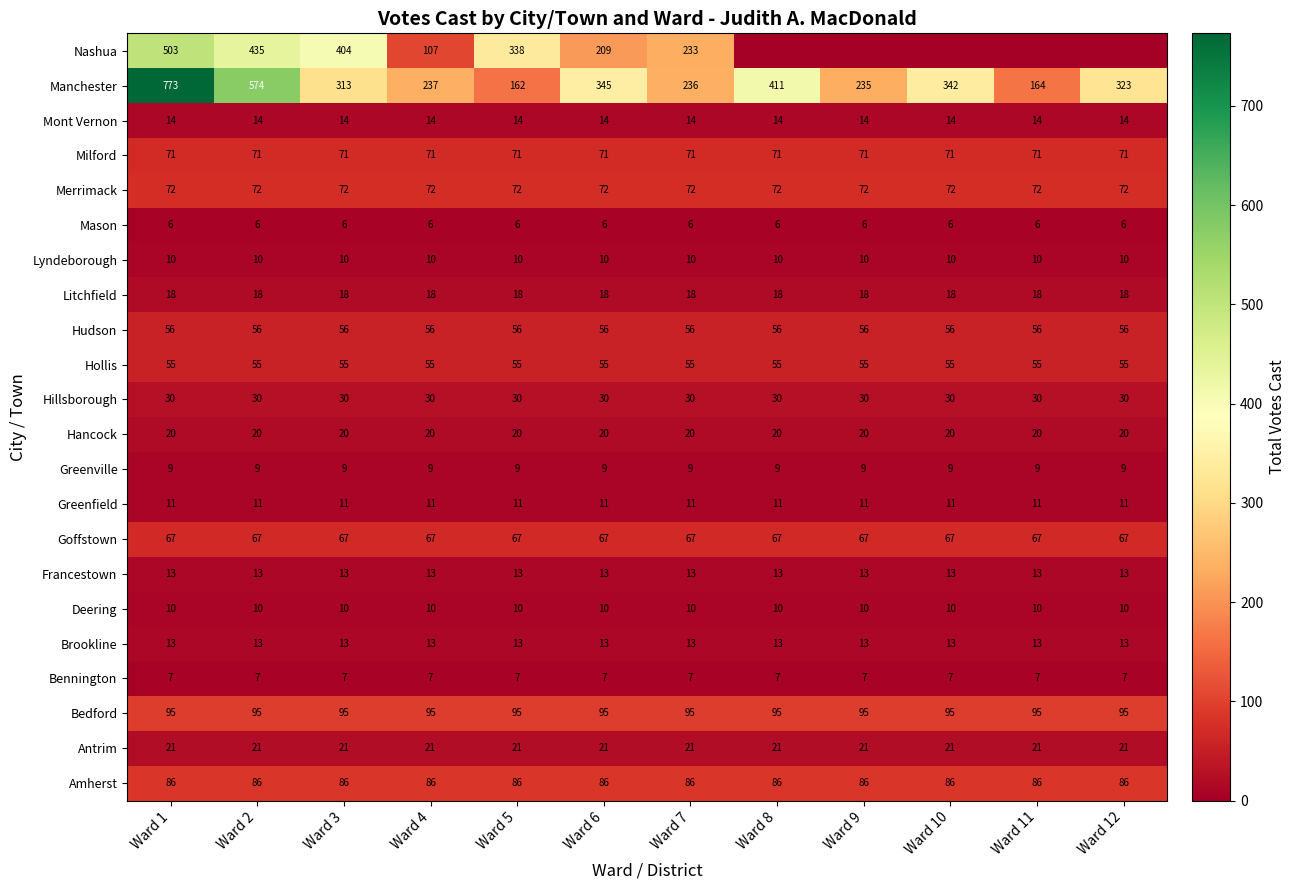

What is the minimum value for Merrimack?

72